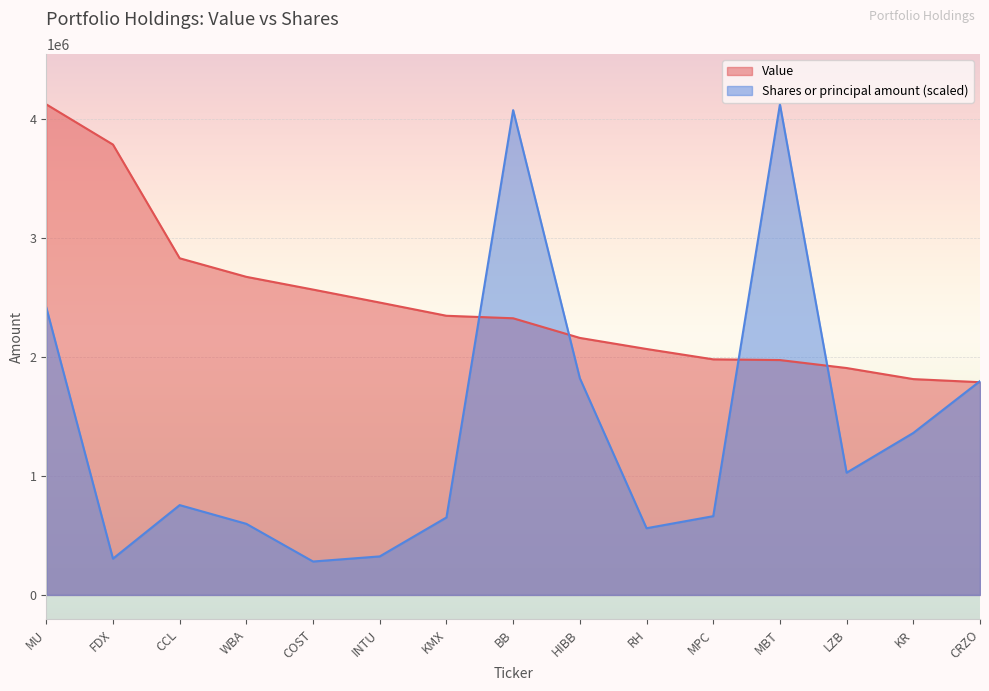

True or false: Value has a value of 1624998.3 at MU.

False